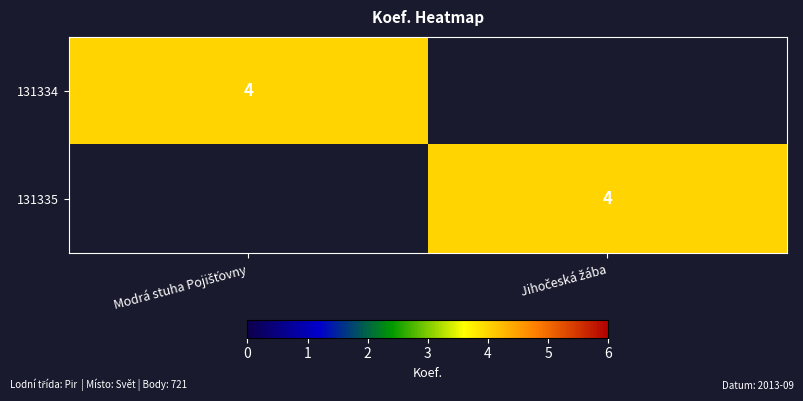

What is the sum of all 131335 values?

4